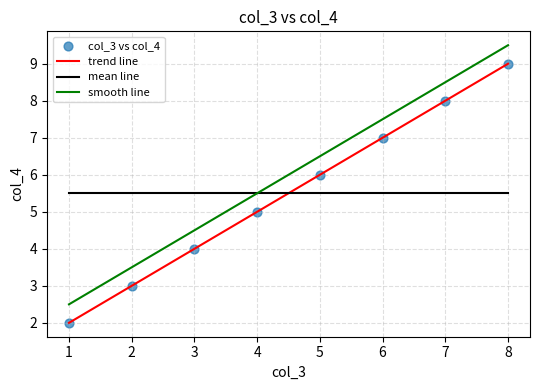

Which series has the largest total across all categories?

smooth line